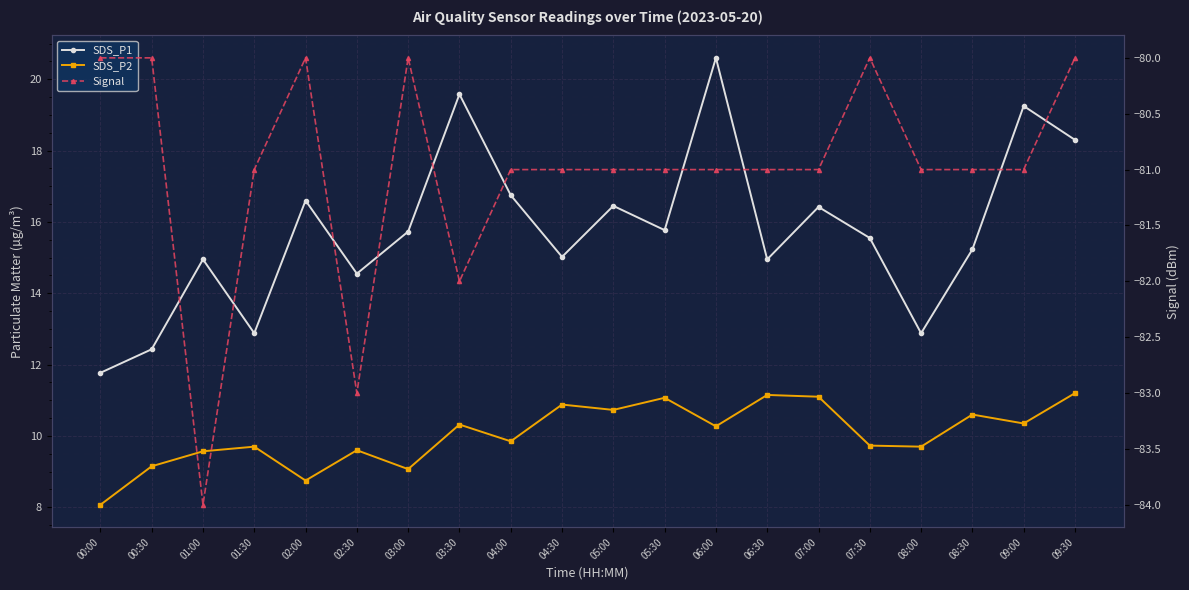

True or false: SDS_P1 and SDS_P2 cross at least once.

False